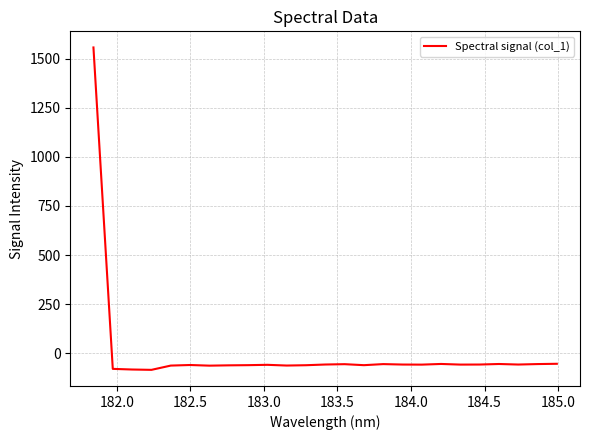

What is the difference between the maximum and minimum values?

1641.3